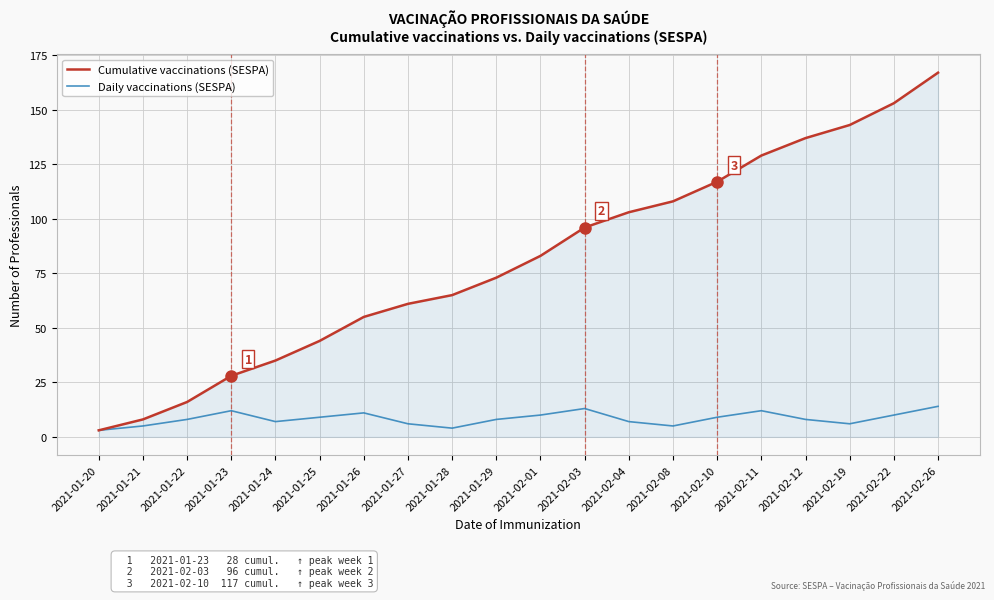

Reading right to left, what are all the values shown in this chart?

Cumulative vaccinations (SESPA): 2021-02-26=167	2021-02-22=153	2021-02-19=143	2021-02-12=137	2021-02-11=129	2021-02-10=117	2021-02-08=108	2021-02-04=103	2021-02-03=96	2021-02-01=83	2021-01-29=73	2021-01-28=65	2021-01-27=61	2021-01-26=55	2021-01-25=44	2021-01-24=35	2021-01-23=28	2021-01-22=16	2021-01-21=8	2021-01-20=3
Daily vaccinations (SESPA): 2021-02-26=14	2021-02-22=10	2021-02-19=6	2021-02-12=8	2021-02-11=12	2021-02-10=9	2021-02-08=5	2021-02-04=7	2021-02-03=13	2021-02-01=10	2021-01-29=8	2021-01-28=4	2021-01-27=6	2021-01-26=11	2021-01-25=9	2021-01-24=7	2021-01-23=12	2021-01-22=8	2021-01-21=5	2021-01-20=3